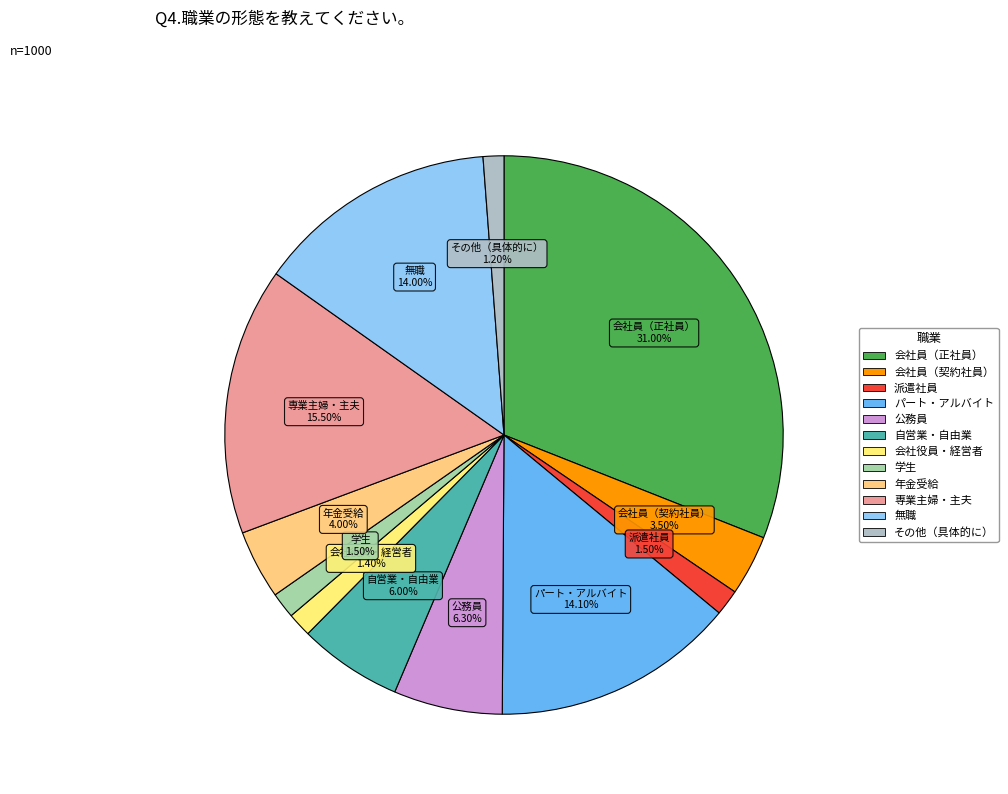

How many slices are in this pie chart?

12